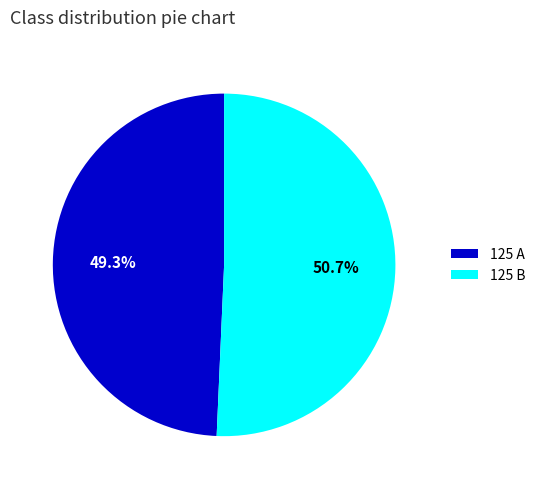

Does 125 A represent more than half of the total?

No